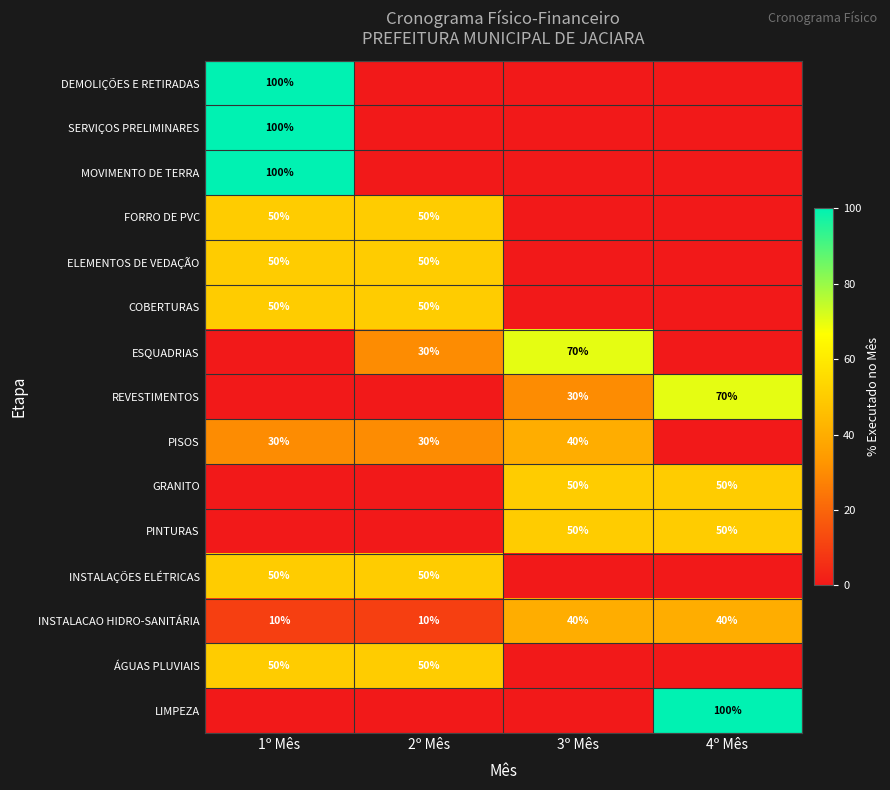

How many series are shown in this chart?

15